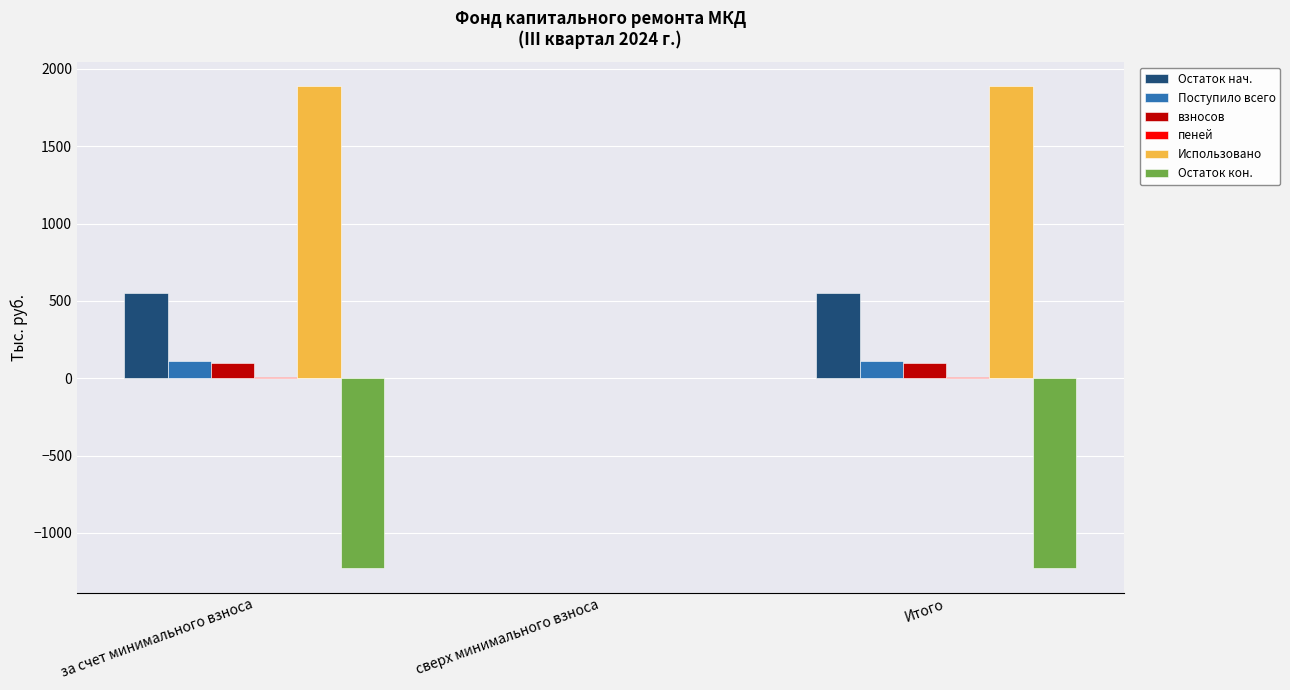

Is it true that Остаток кон. equals -1229.7 at Итого?

True